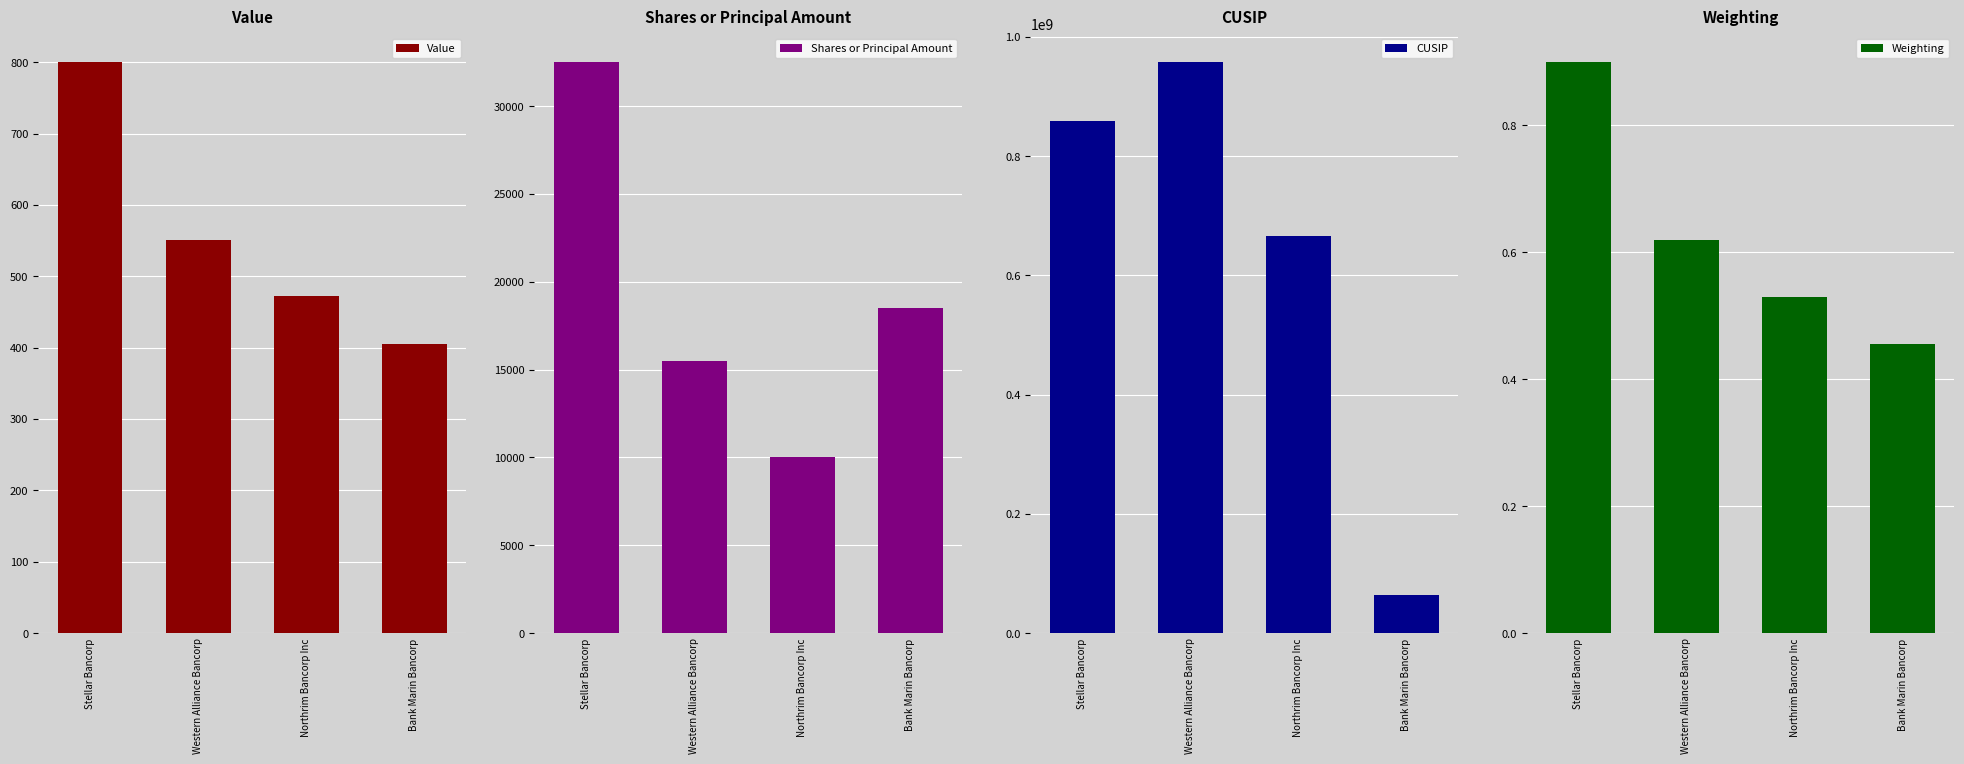

How many bars are there in total?

16